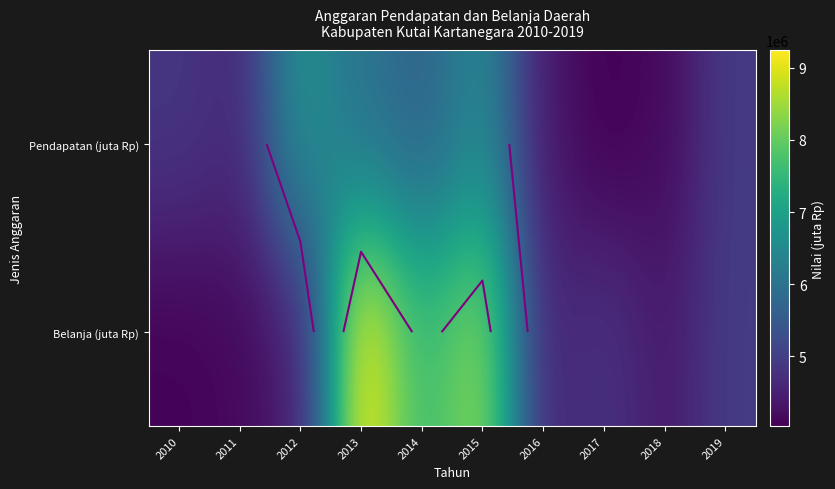

Is the value of Pendapatan (juta Rp) at 2019 greater than the value of Belanja (juta Rp) at 2011?

Yes